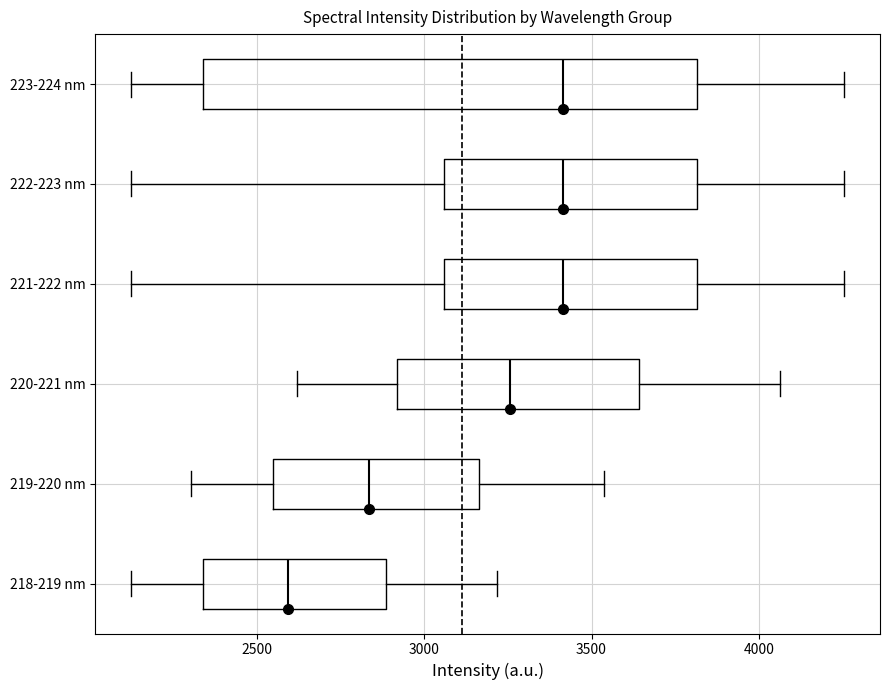

Comparing the boxes themselves (not the whiskers), which one is the widest?

223-224 nm